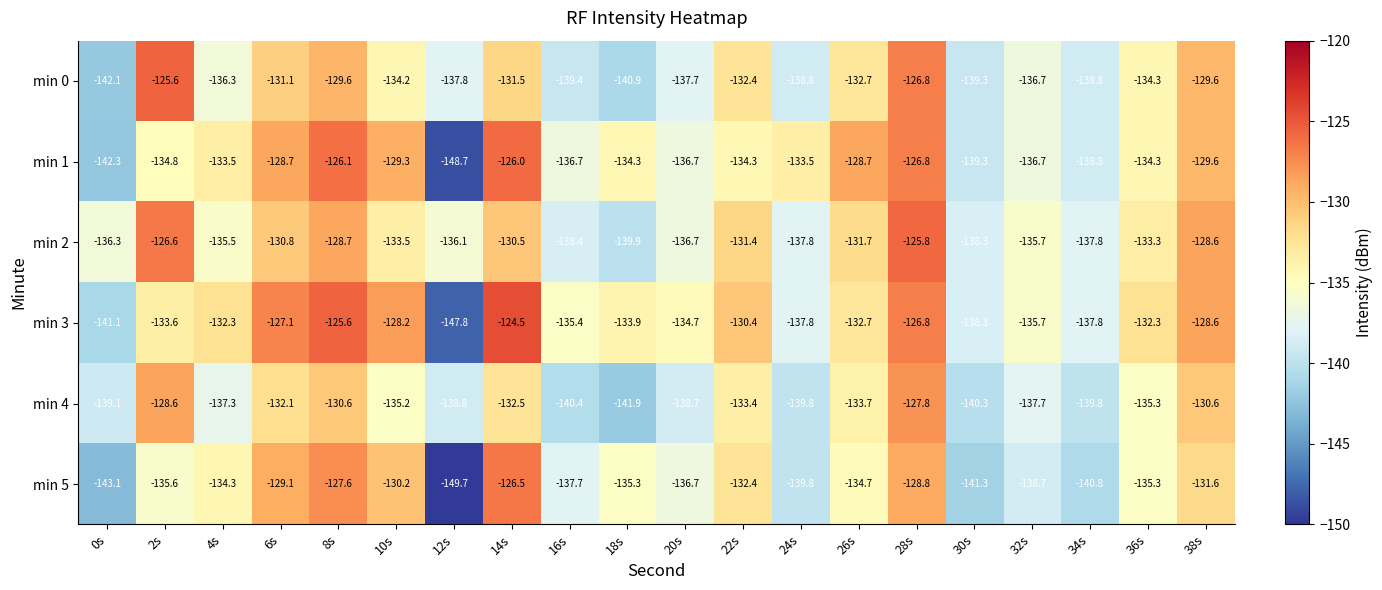

The min 3 series shows -132.3 at 36s. True or false?

True